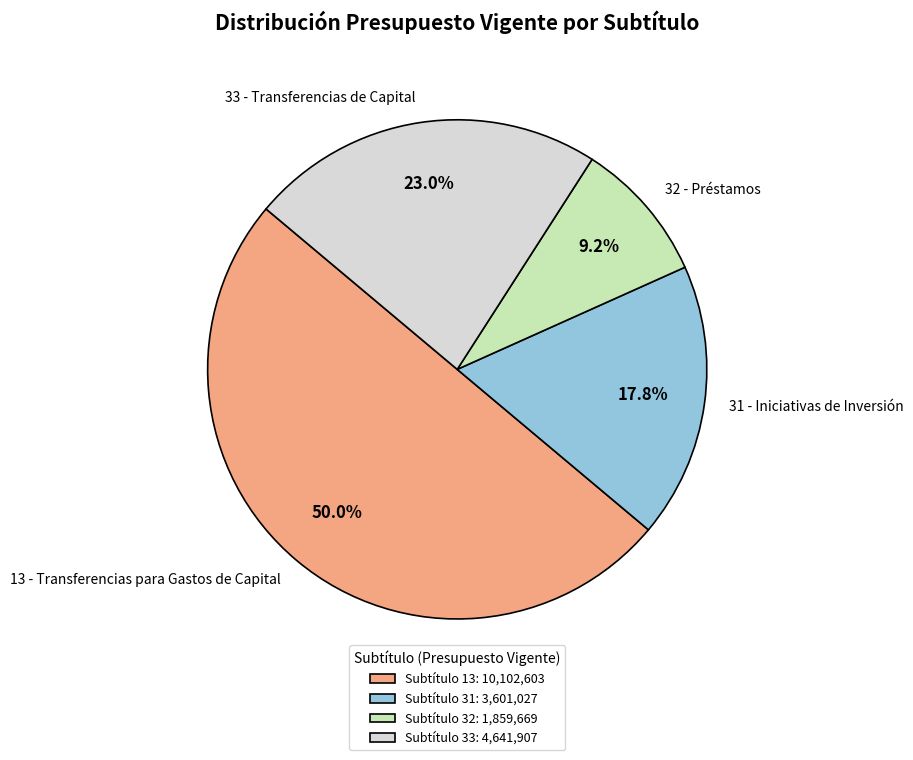

Does 31 - Iniciativas de Inversión account for over 50% of the chart?

No